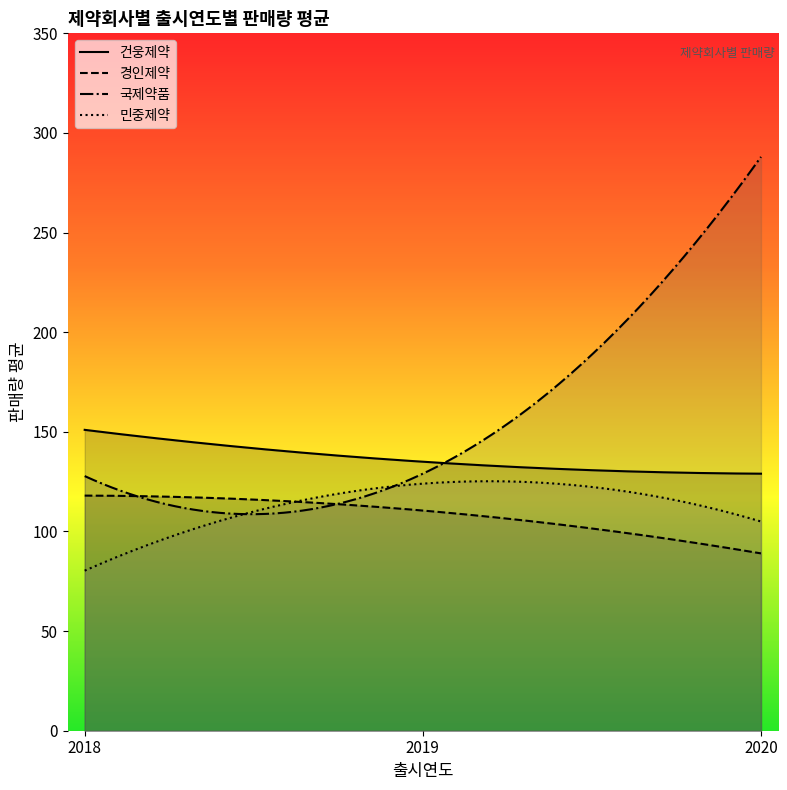

At how many categories does at least one series exceed 197?

1